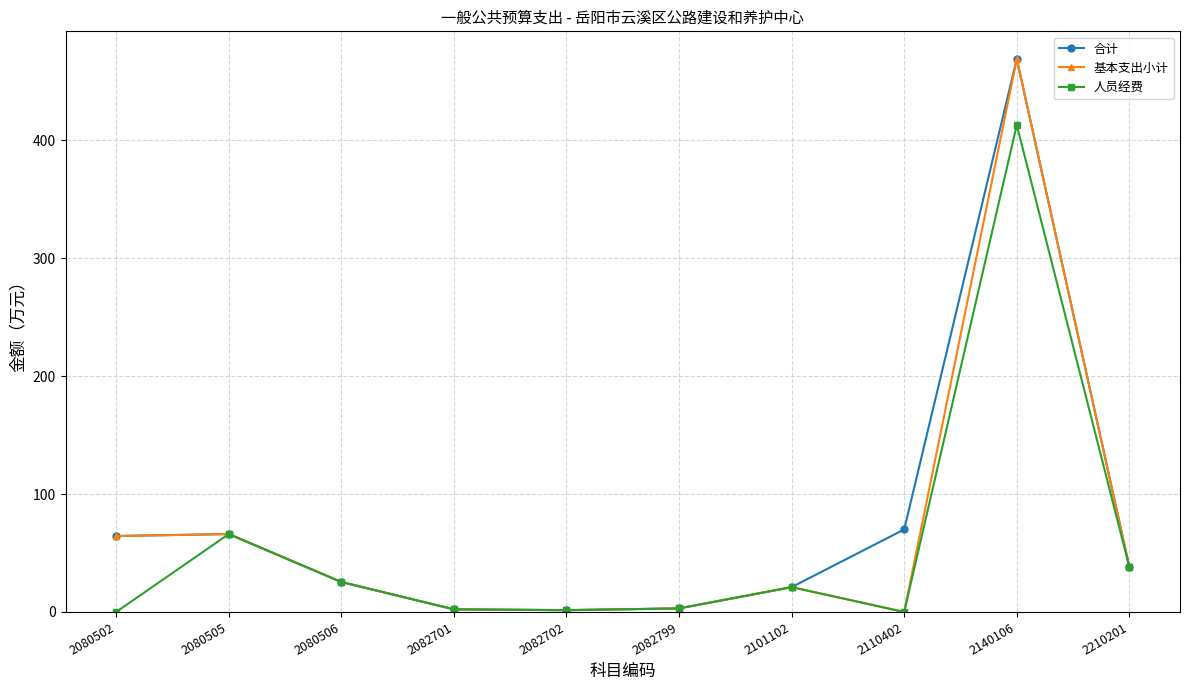

Is it true that 基本支出小计 equals 3.0 at 2082799?

True